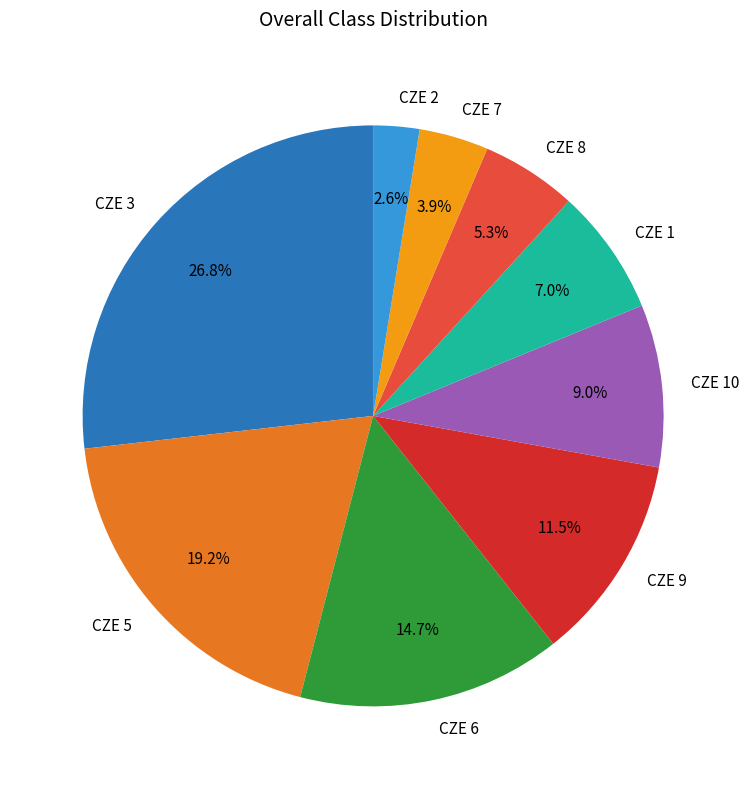

To the nearest percent, what is the combined percentage of CZE 1 and CZE 6?

22%